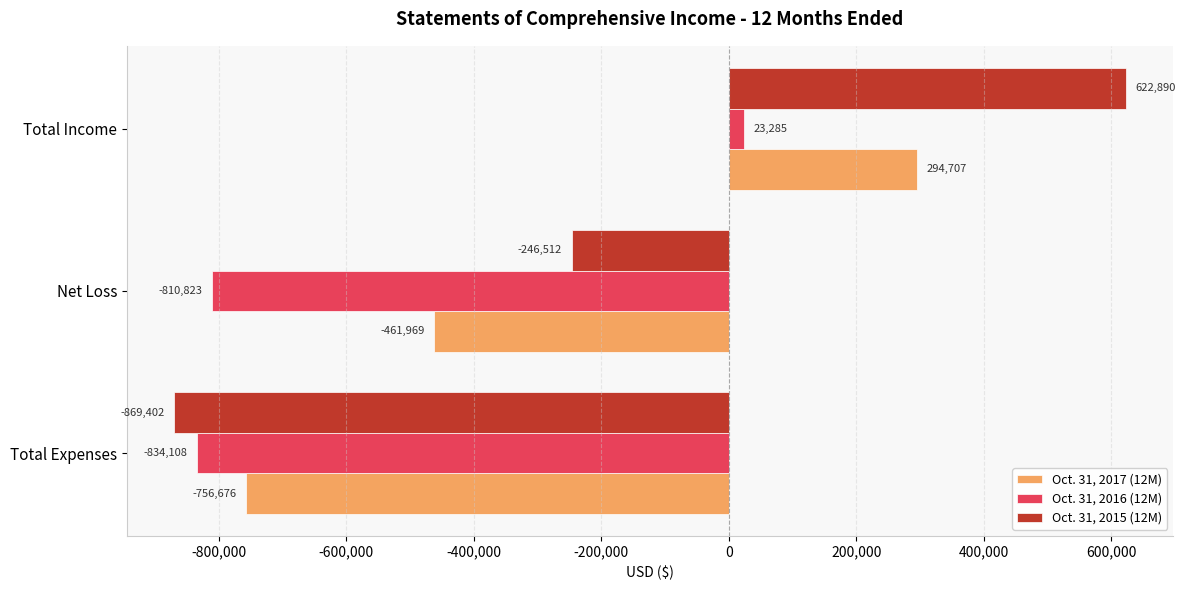

Rank the categories by Oct. 31, 2016 (12M) value from lowest to highest.

Total Expenses, Net Loss, Total Income